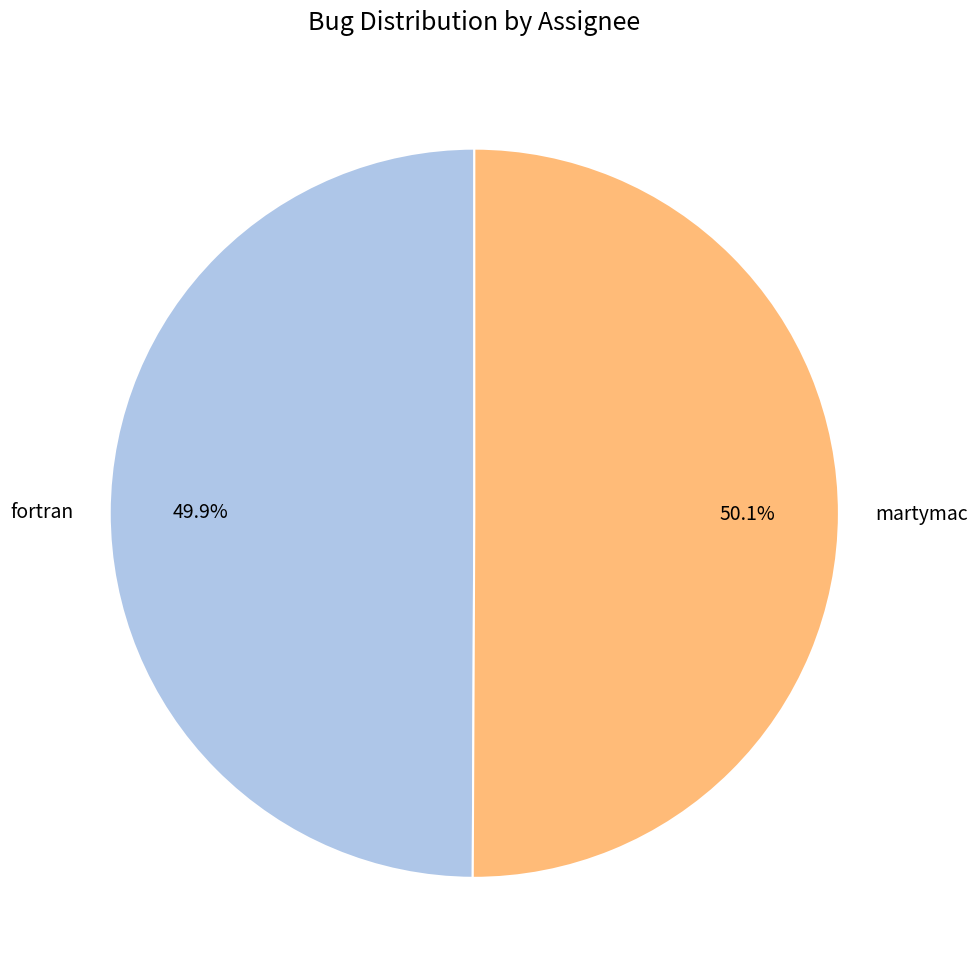

What portion of the pie excludes martymac?

49.9%